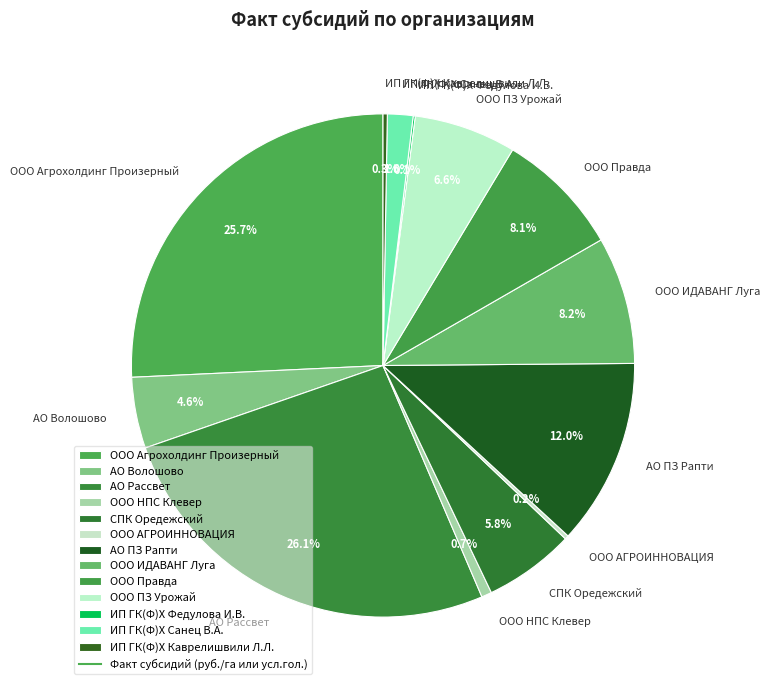

Is ООО Агрохолдинг Произерный the majority of the pie?

No